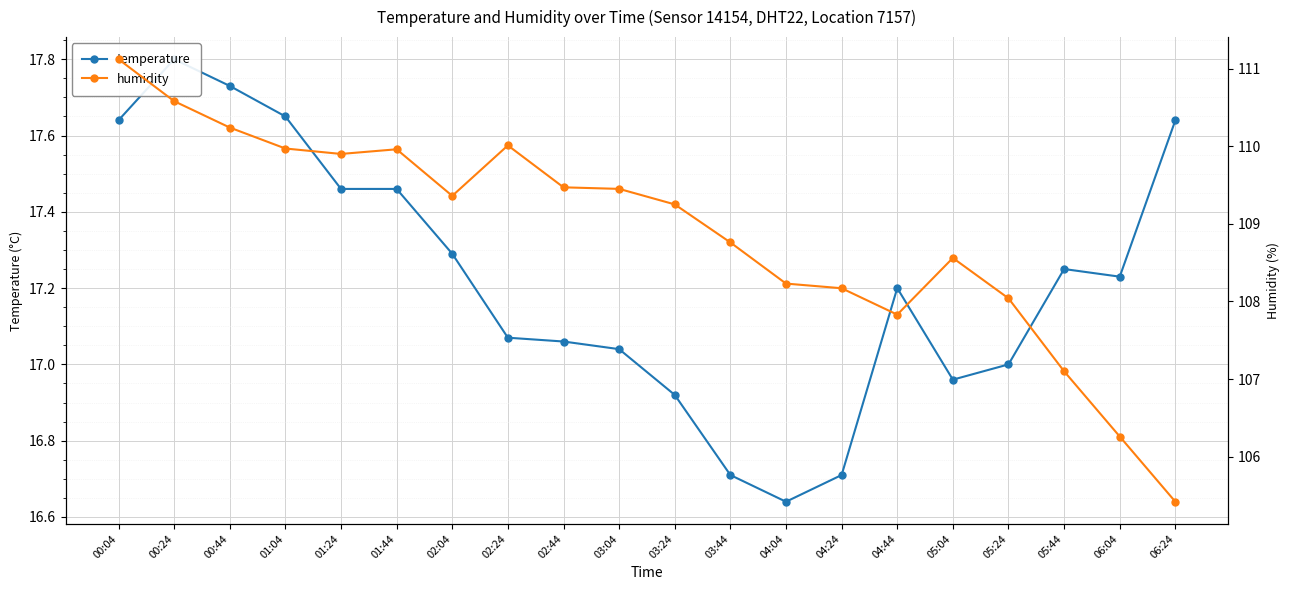

Where does the temperature series first go above 17?

00:04